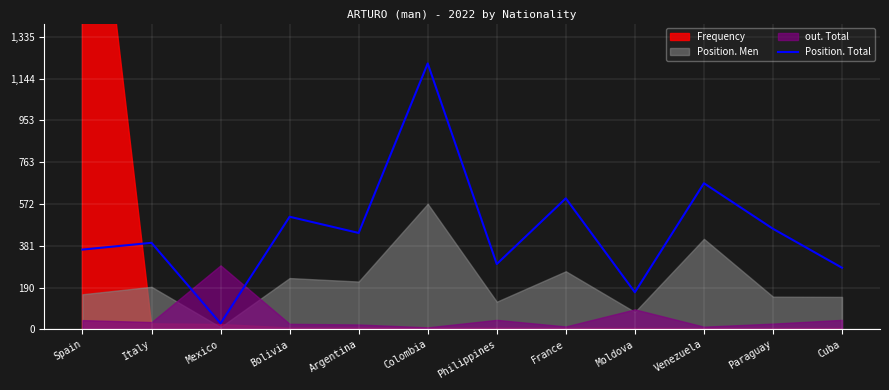

Is it true that the value at Colombia is 605?

False